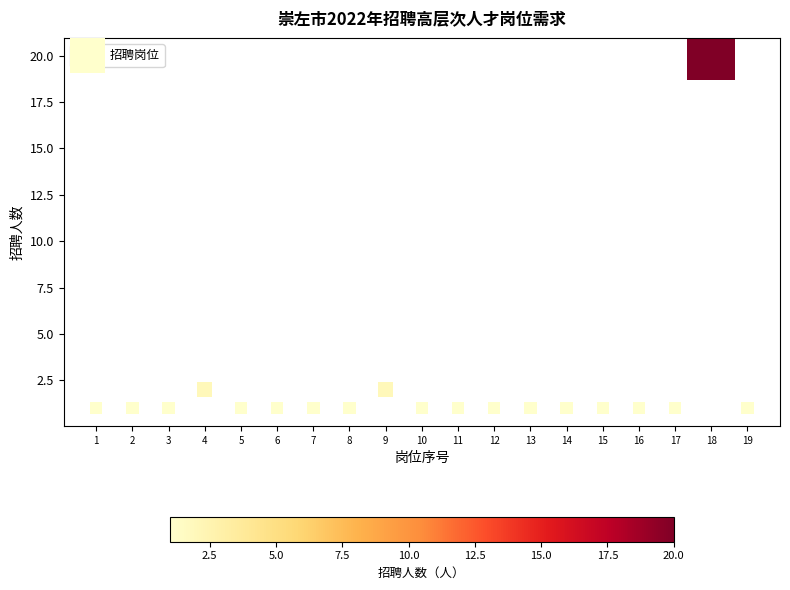

How many points are shown in the scatter plot?

19